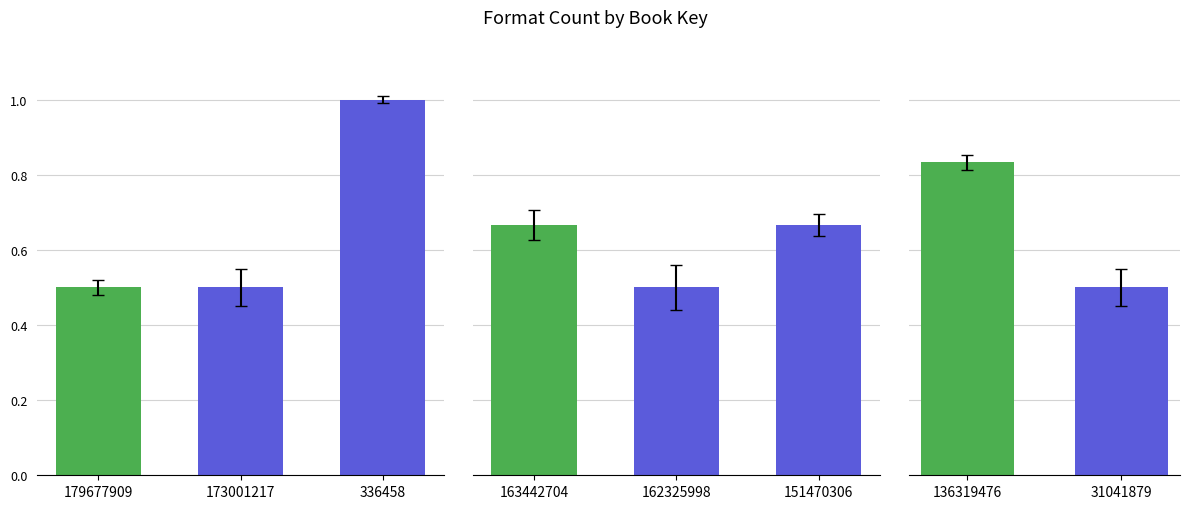

What is the value of the 2nd bar from the left?

0.5